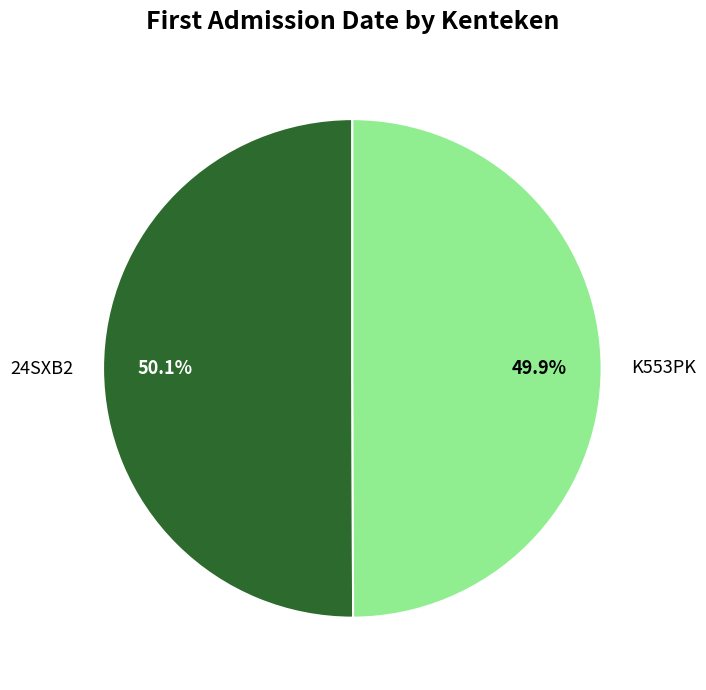

Combined, do K553PK and 24SXB2 account for over 50%?

Yes